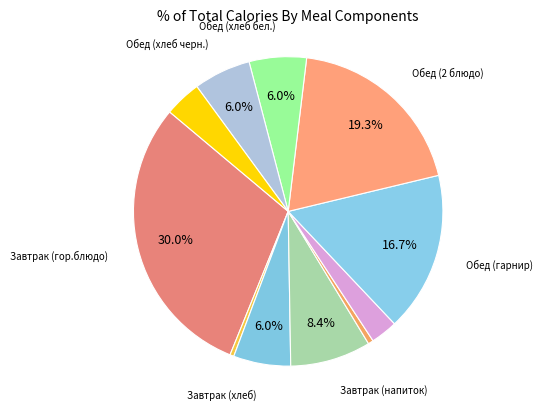

To the nearest percent, what is the average slice percentage?

9%